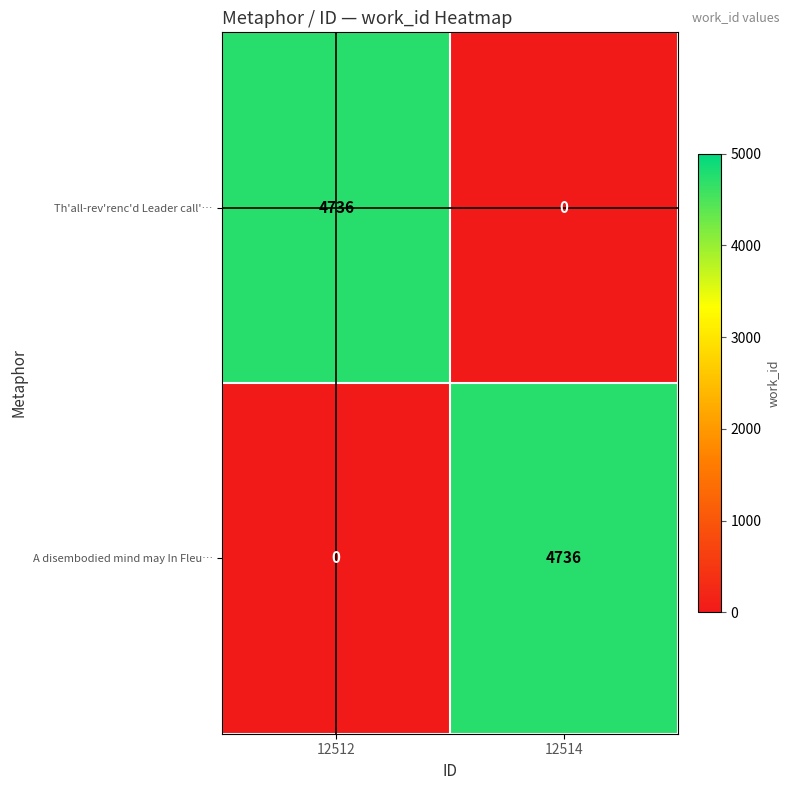

Is it true that A disembodied mind may In Fleu… equals 0 at 12512?

True